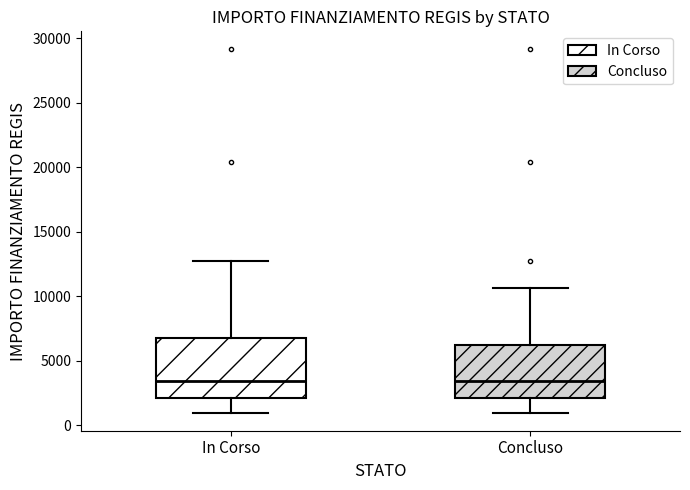

Reading left to right, read every box against the y-axis: the position of its median line, the range the box covers, and the ends of its whiskers. The values are not printed on the chart, so give them approximately, as read against the axis.

In Corso: median 3500, box 2000 to 7000, whiskers 1000 to 12500
Concluso: median 3500, box 2000 to 6000, whiskers 1000 to 10500